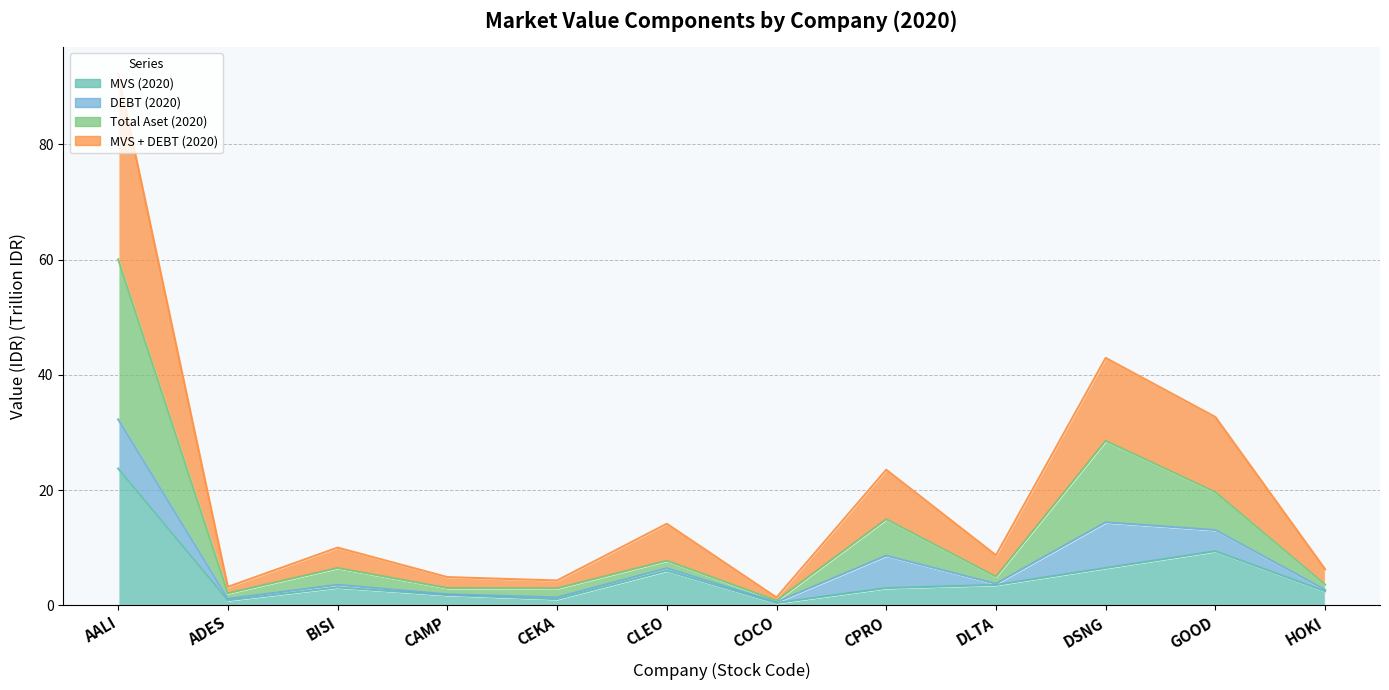

What is the difference between the maximum and minimum values in the MVS (2020) series?

23.3